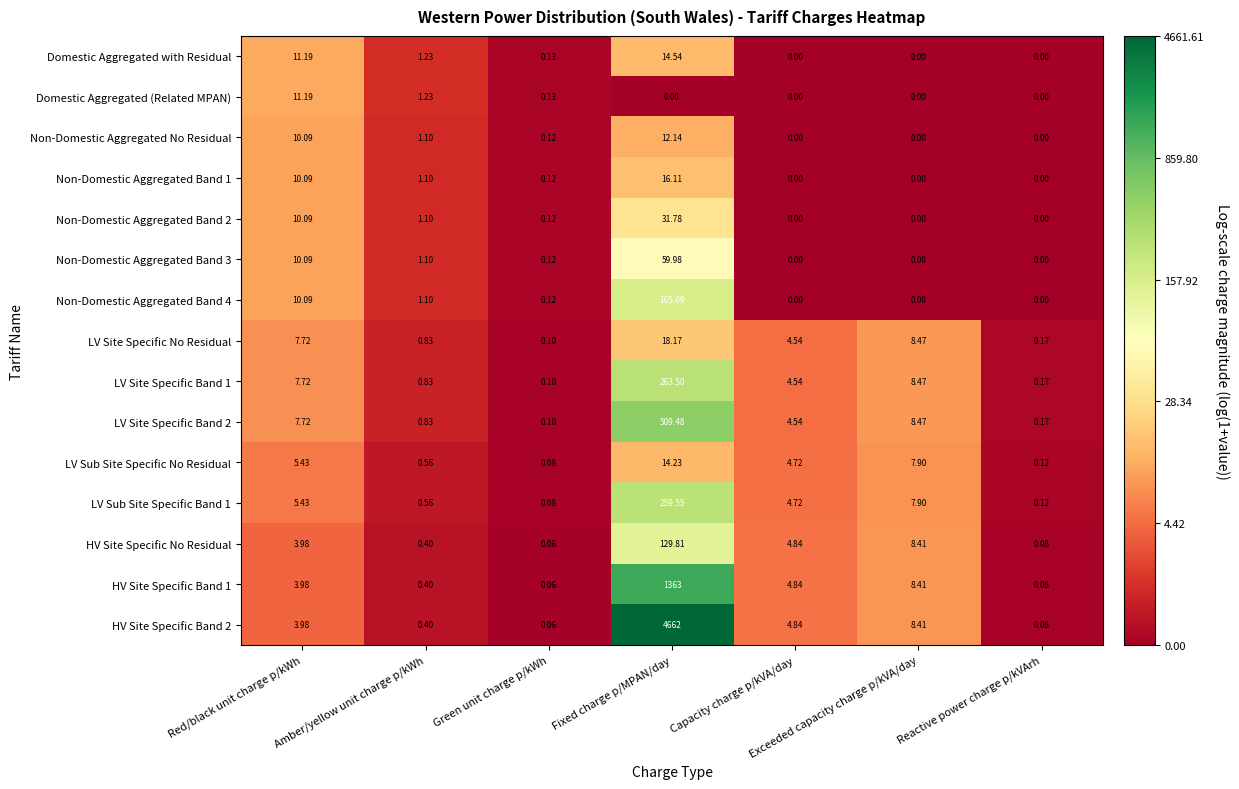

List the labels in order of LV Site Specific Band 2 value, largest first.

Fixed charge p/MPAN/day, Exceeded capacity charge p/kVA/day, Red/black unit charge p/kWh, Capacity charge p/kVA/day, Amber/yellow unit charge p/kWh, Reactive power charge p/kVArh, Green unit charge p/kWh